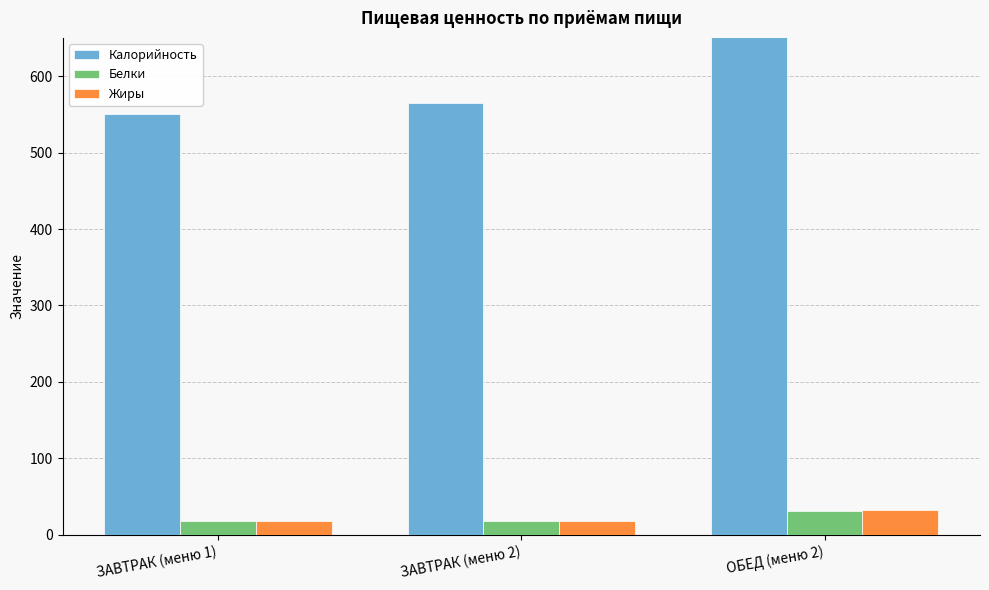

What is the average value of the Белки series?

22.5